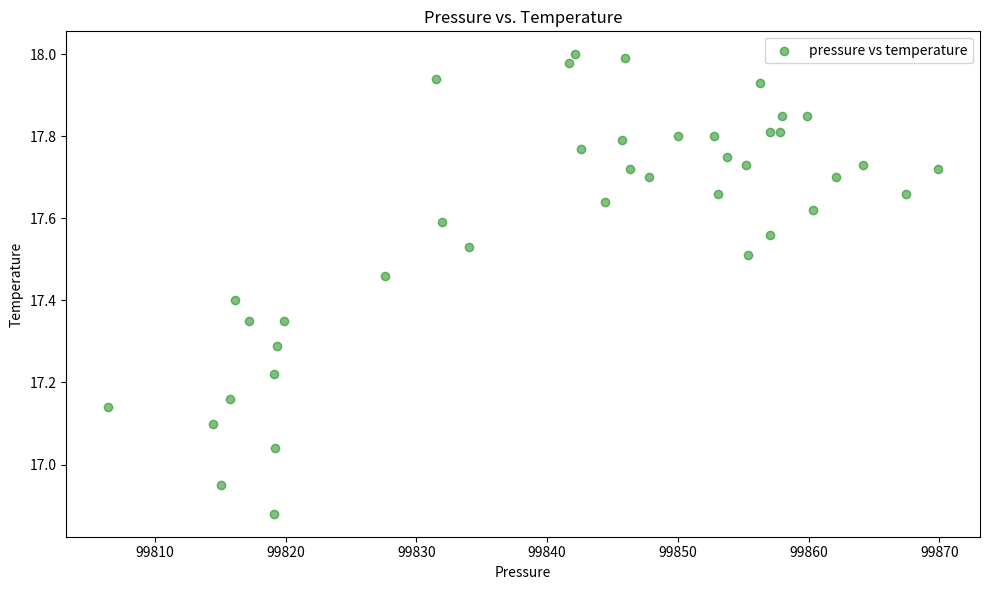

What is the range of X values (max minus min)?

63.5